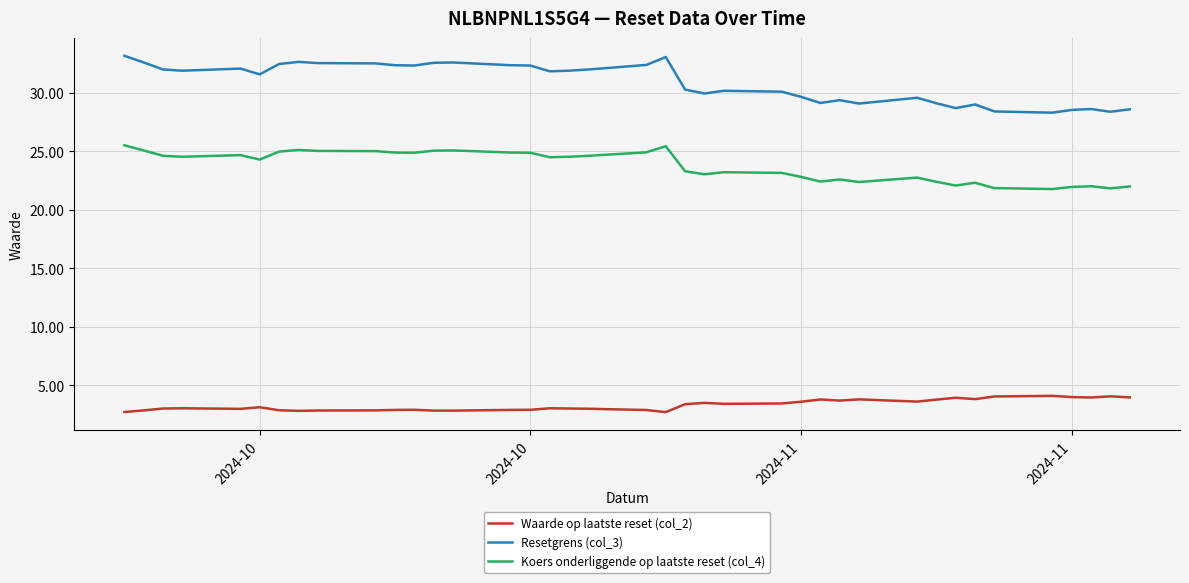

Which series has the widest spread of values?

Resetgrens (col_3)